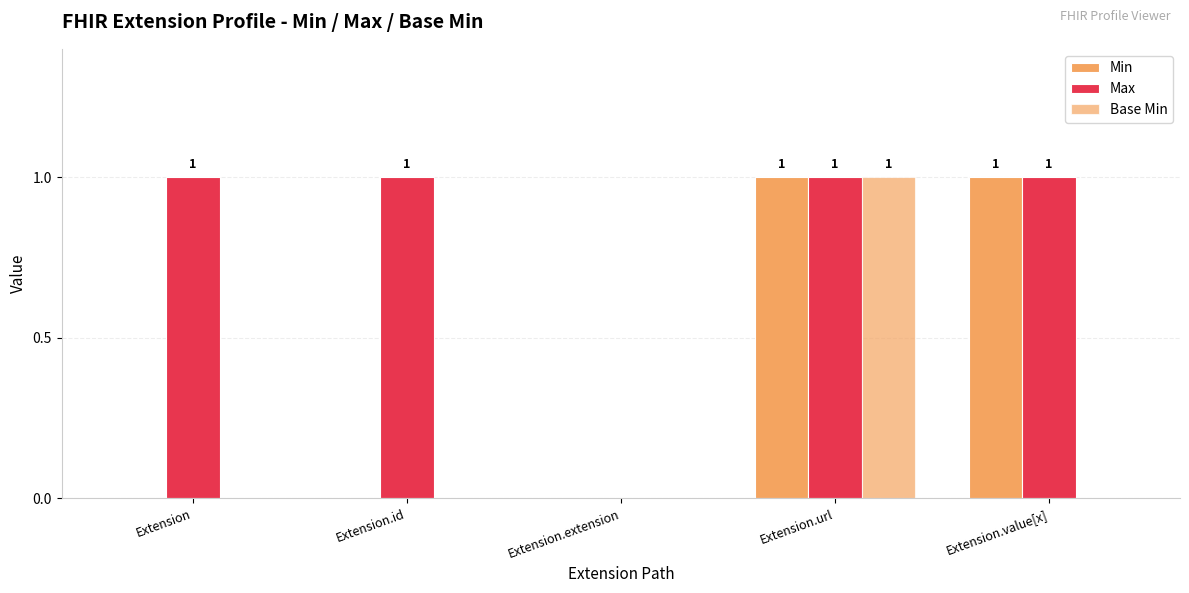

Which series has the widest spread of values?

Min